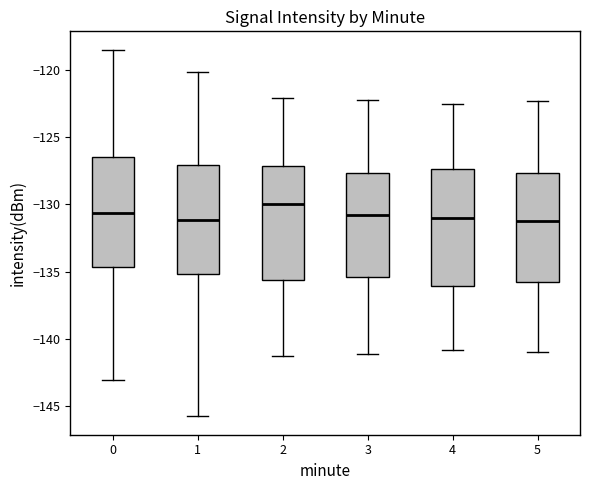

Where does the median line of the box at x = 3 sit on the y-axis? The values are not printed on the chart, so give them approximately, as read against the axis.

-131.0